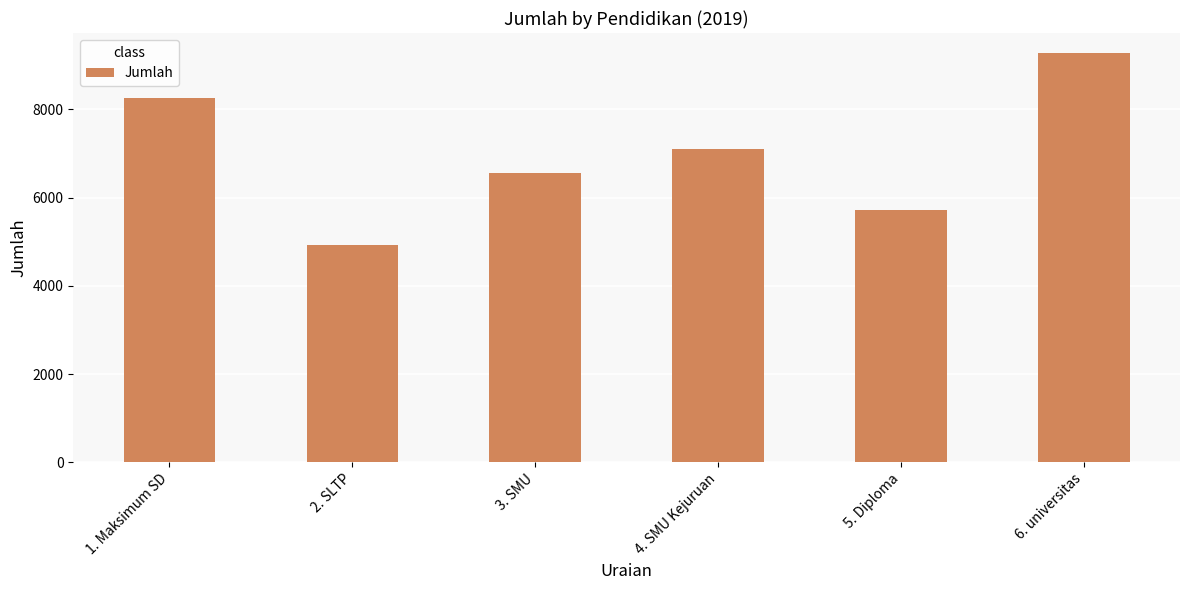

Reading left to right, extract all data points from this chart.

1. Maksimum SD=8247	2. SLTP=4923	3. SMU=6561	4. SMU Kejuruan=7099	5. Diploma=5708	6. universitas=9265